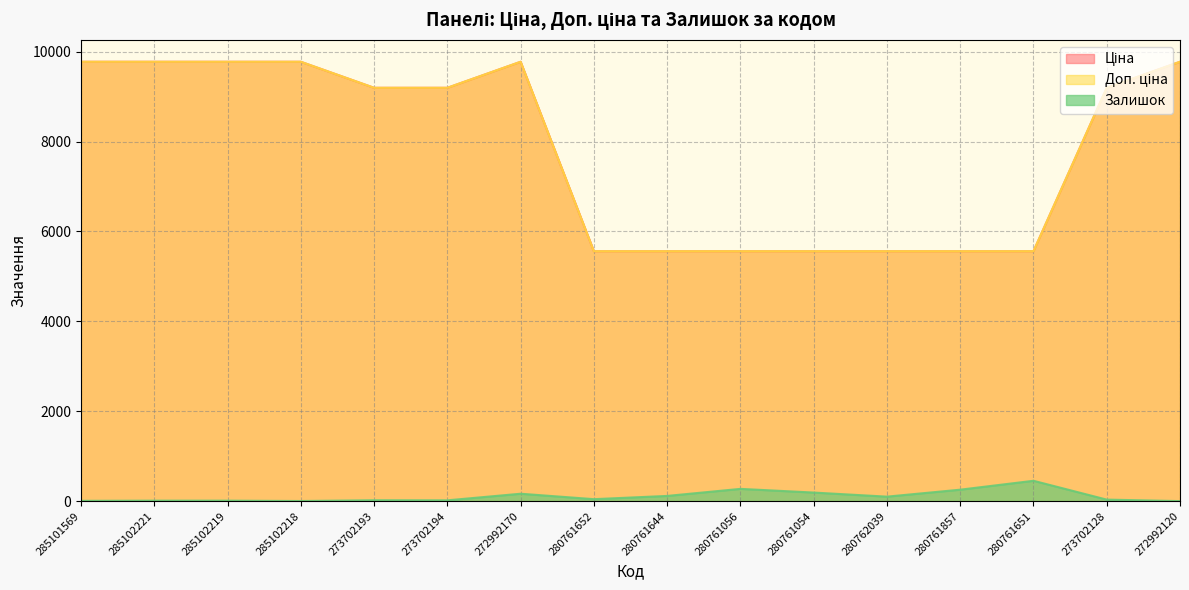

Does the chart display data point markers on the line(s)?

No